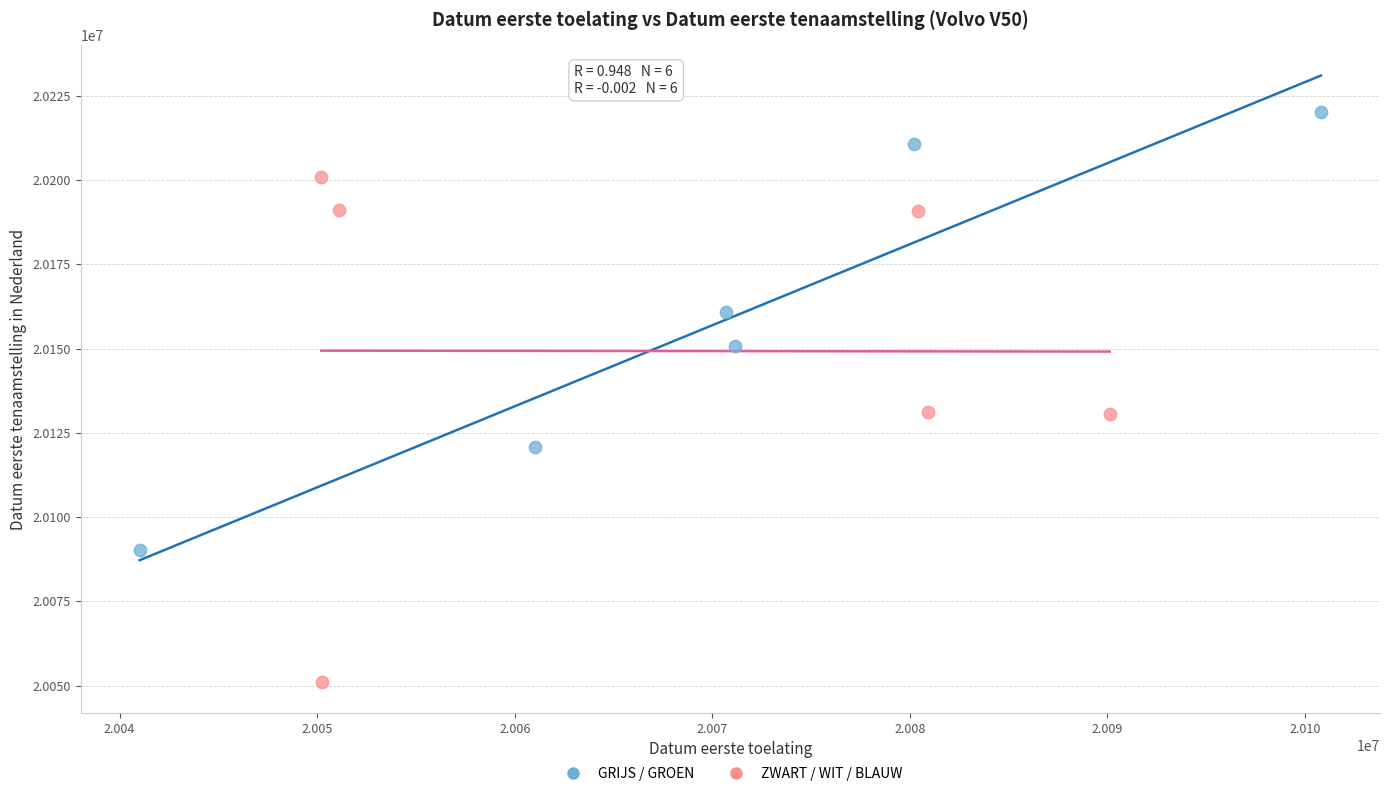

Which series contains the highest Y value?

GRIJS / GROEN